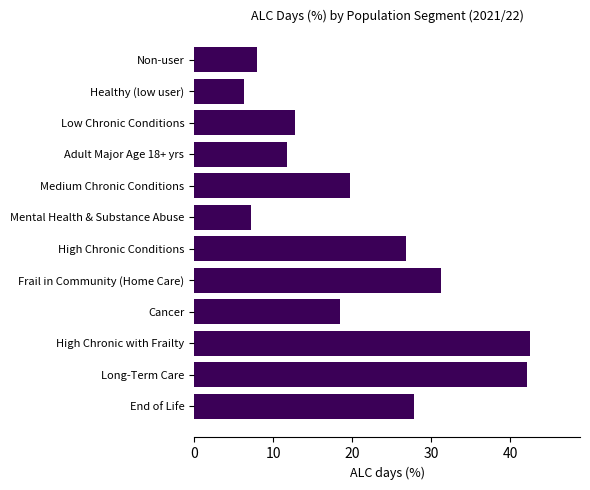

What is the greatest value displayed?

42.5